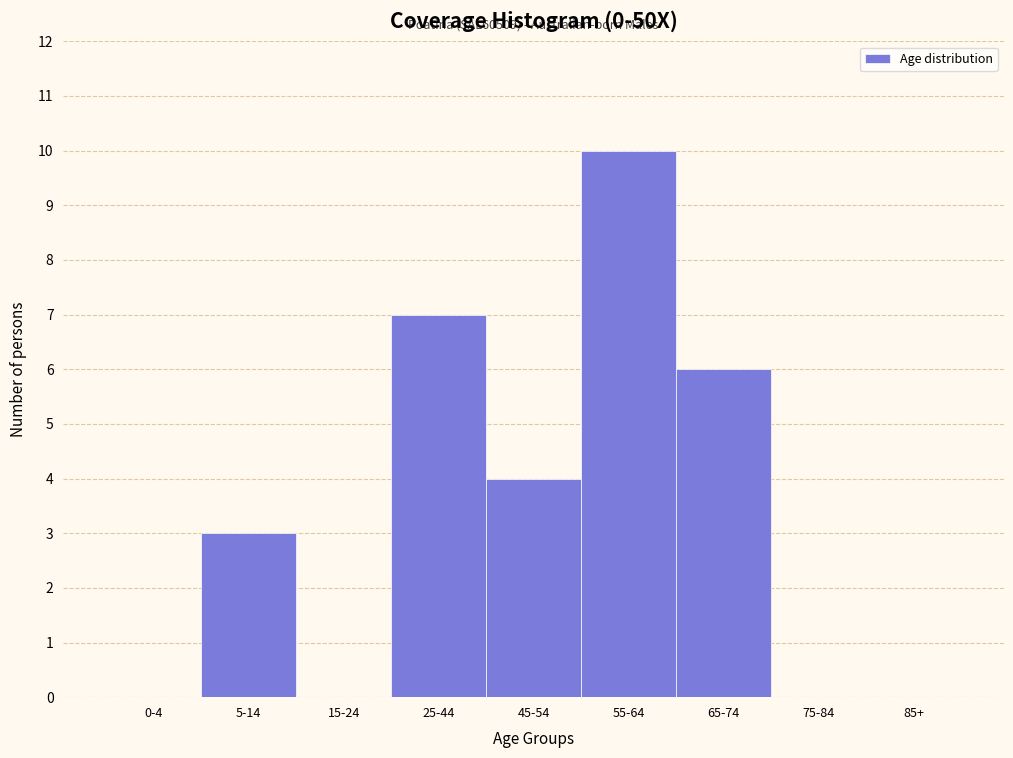

Reading left to right, transcribe all the data shown in this chart.

0-4=0	5-14=3	15-24=0	25-44=7	45-54=4	55-64=10	65-74=6	75-84=0	85+=0